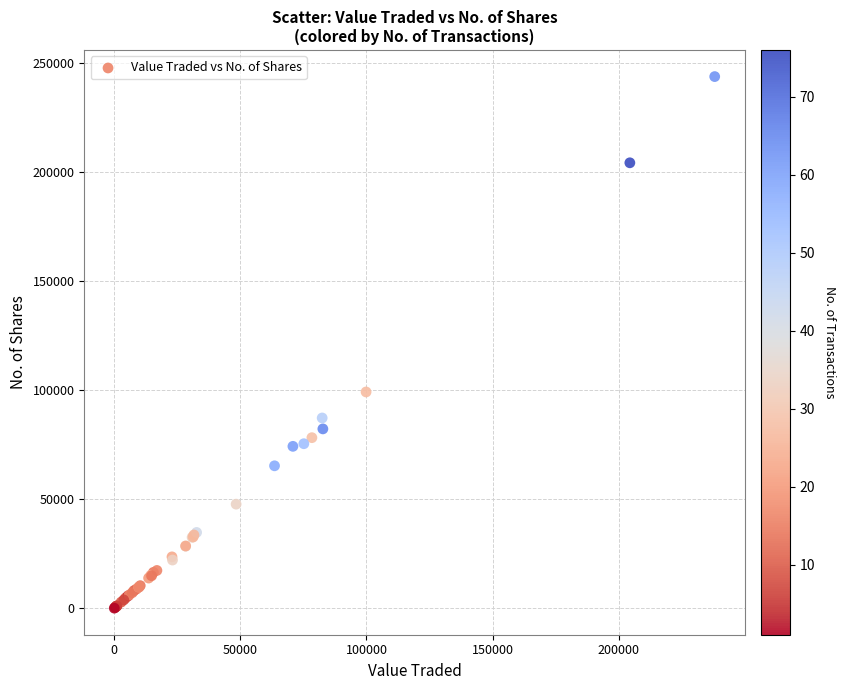

What Y value in the scatter plot is closest to 121811?

99087